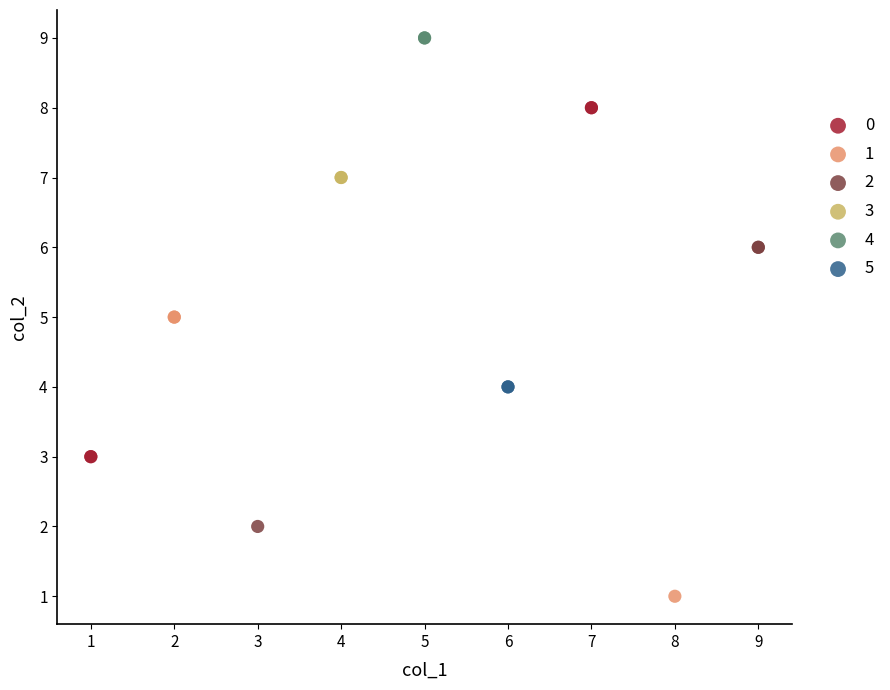

What are all the series names shown in the legend?

0, 1, 2, 3, 4, 5